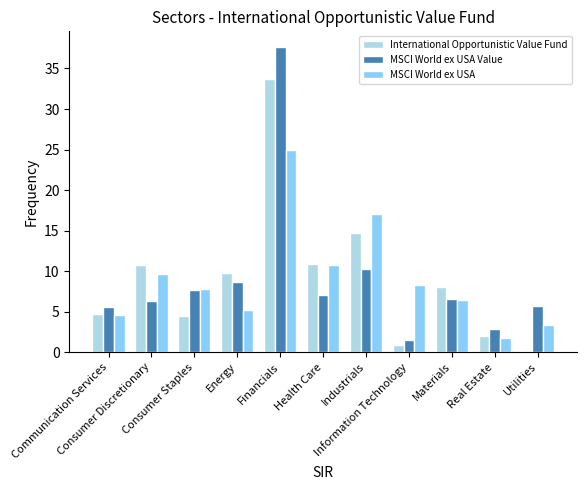

What is the highest value of the MSCI World ex USA Value series?

37.7